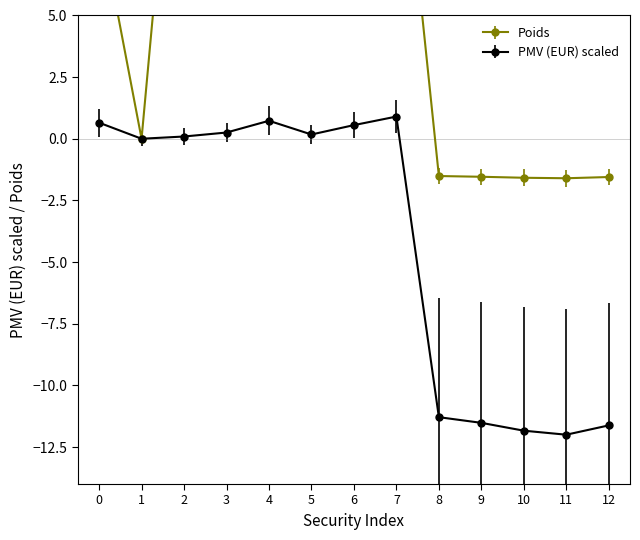

True or false: PMV (EUR) and Poids intersect in this chart.

True